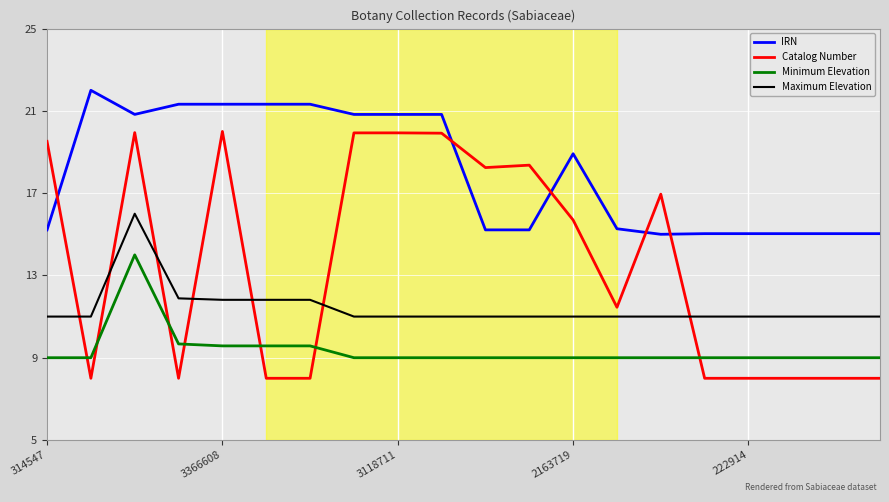

What is the smallest value displayed?

8.0